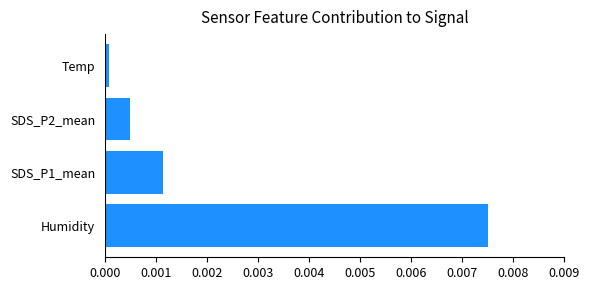

The value at Temp is 0.0. True or false?

True